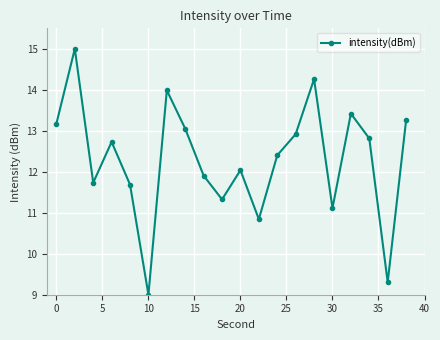

How many interior local peaks (higher than both neighbors) does the data have?

6